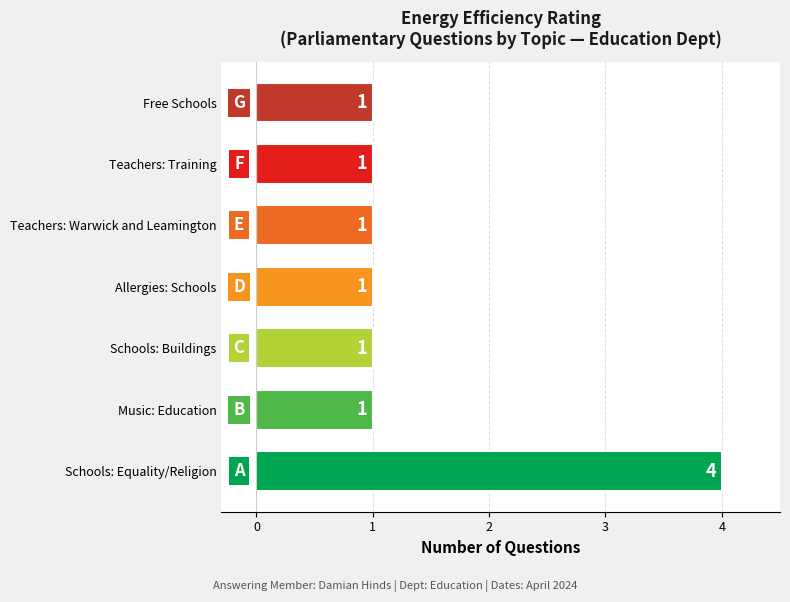

The value at Schools: Equality/Religion is 4. True or false?

True